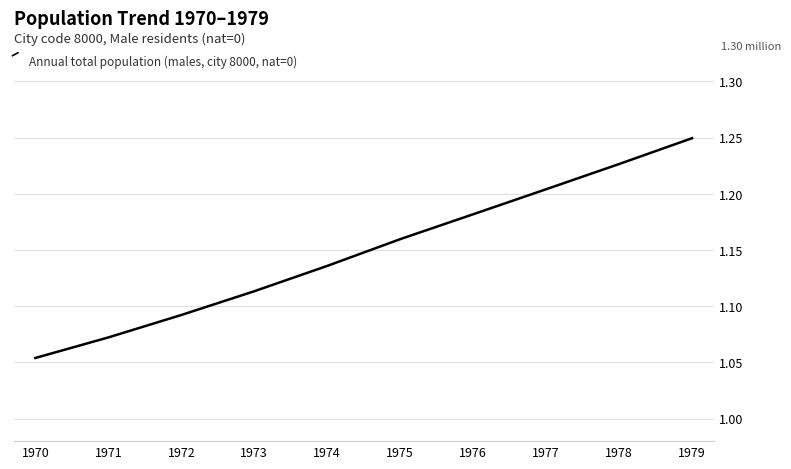

Rank the categories by value from lowest to highest.

1970, 1971, 1972, 1973, 1974, 1975, 1976, 1977, 1978, 1979